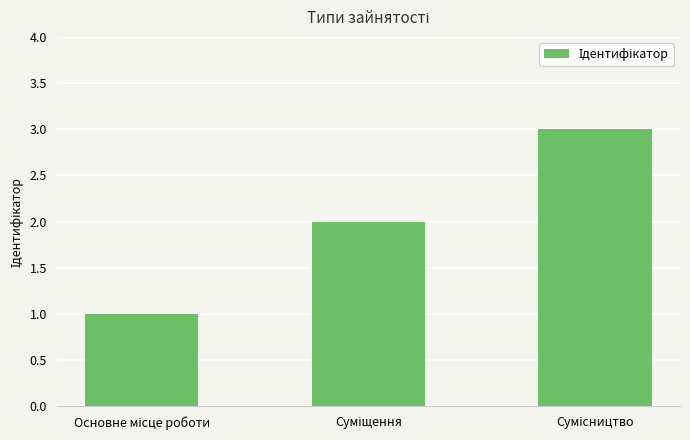

What is the sum of all values?

6